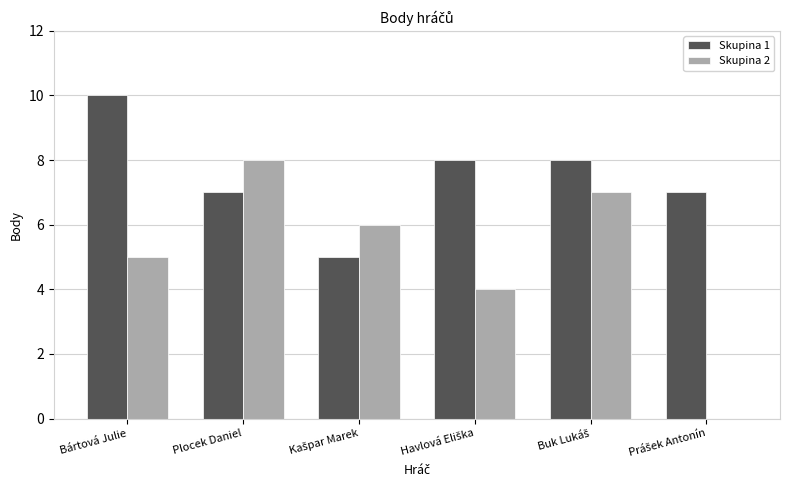

What value does the Skupina 2 series have at Plocek Daniel?

8